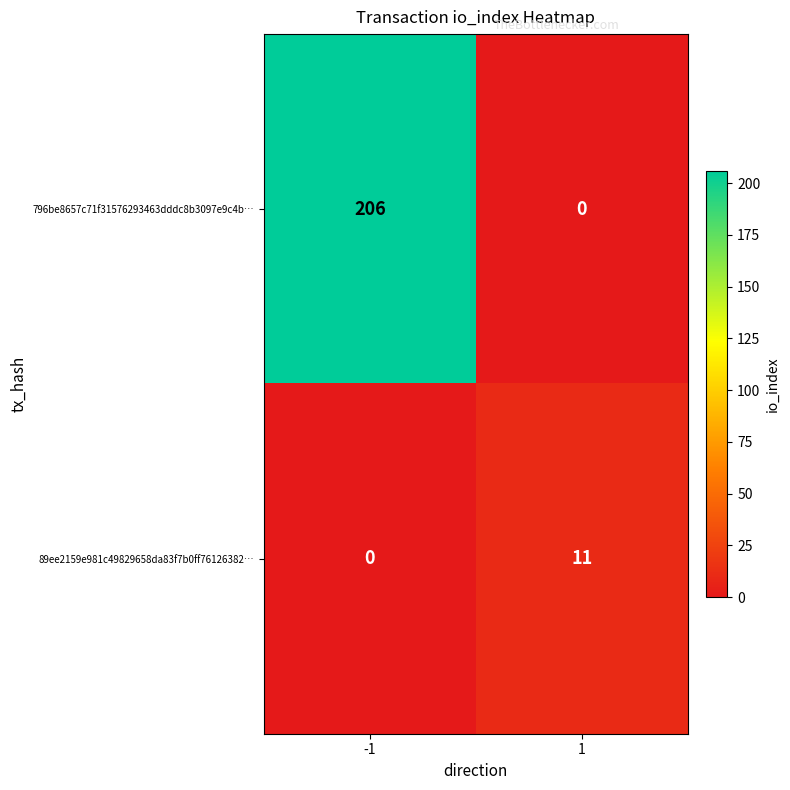

The 796be8657c71f31576293463dddc8b3097e9c4b… series shows 0 at 1. True or false?

True